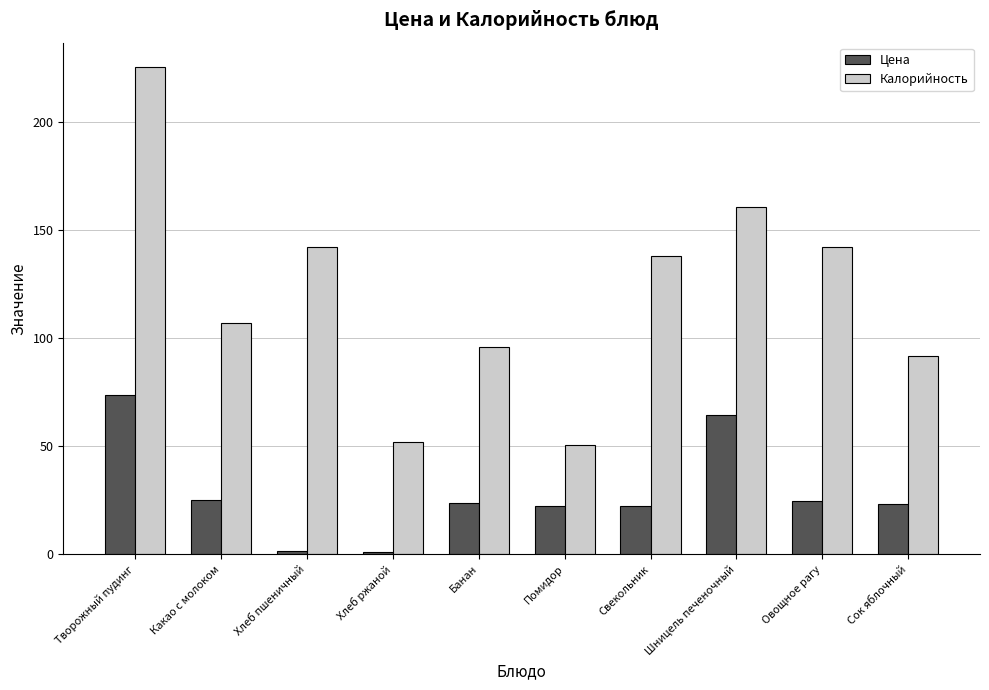

Rank the series by their maximum value, from lowest to highest.

Цена, Калорийность